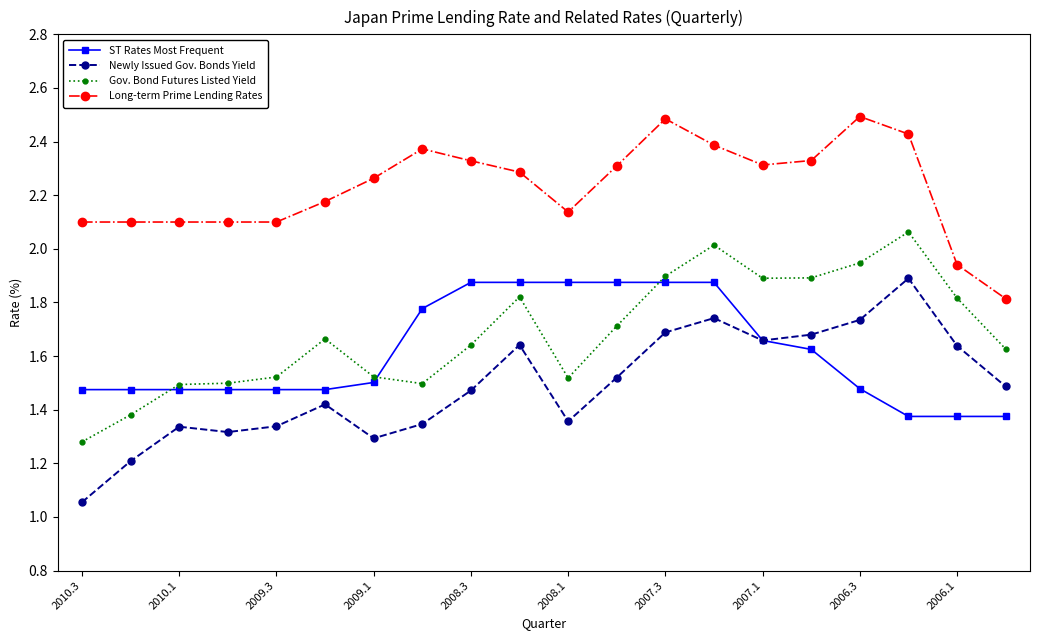

What is the greatest value displayed?

2.5